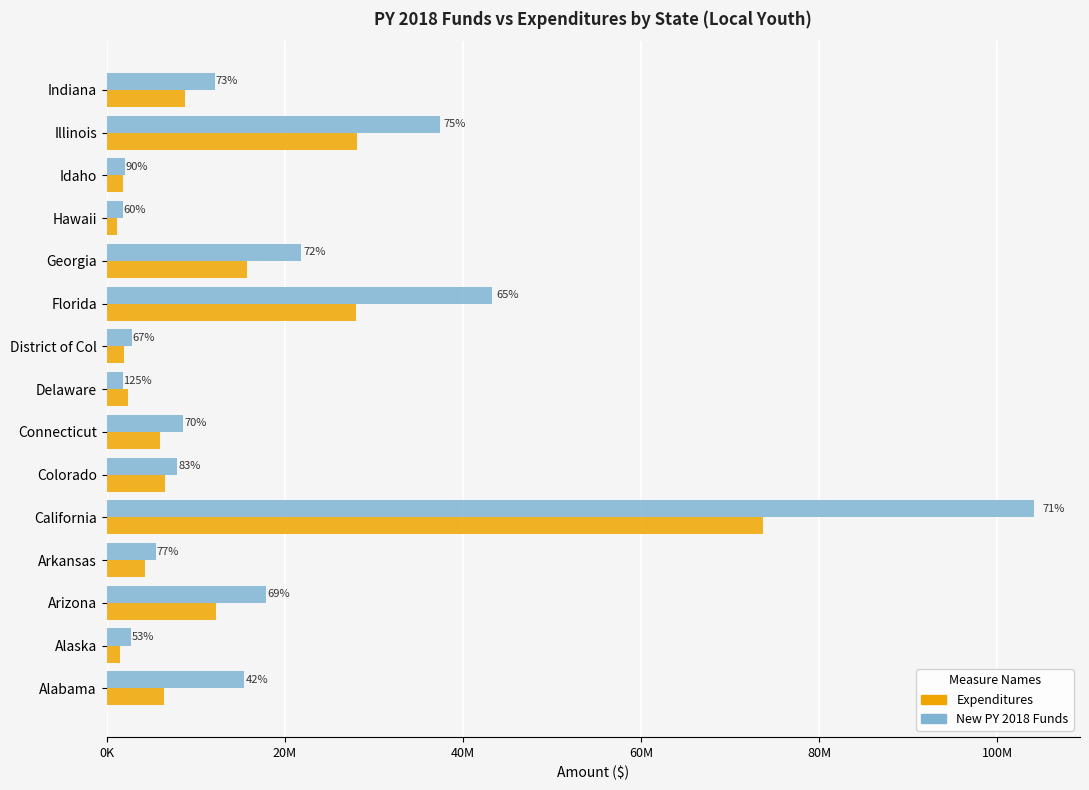

Reading left to right, transcribe all the data shown in this chart.

New PY 2018 Funds: 15465589	2761498	17836824	5575189	104057726	7952674	8616442	1878220	2864196	43280410	21837421	1878220	2093918	37391924	12135505
Expenditures: 6487575	1450082	12329733	4270022	73647456	6566191	6001439	2356932	1921498	28042140	15725784	1120294	1888579	28131998	8817795